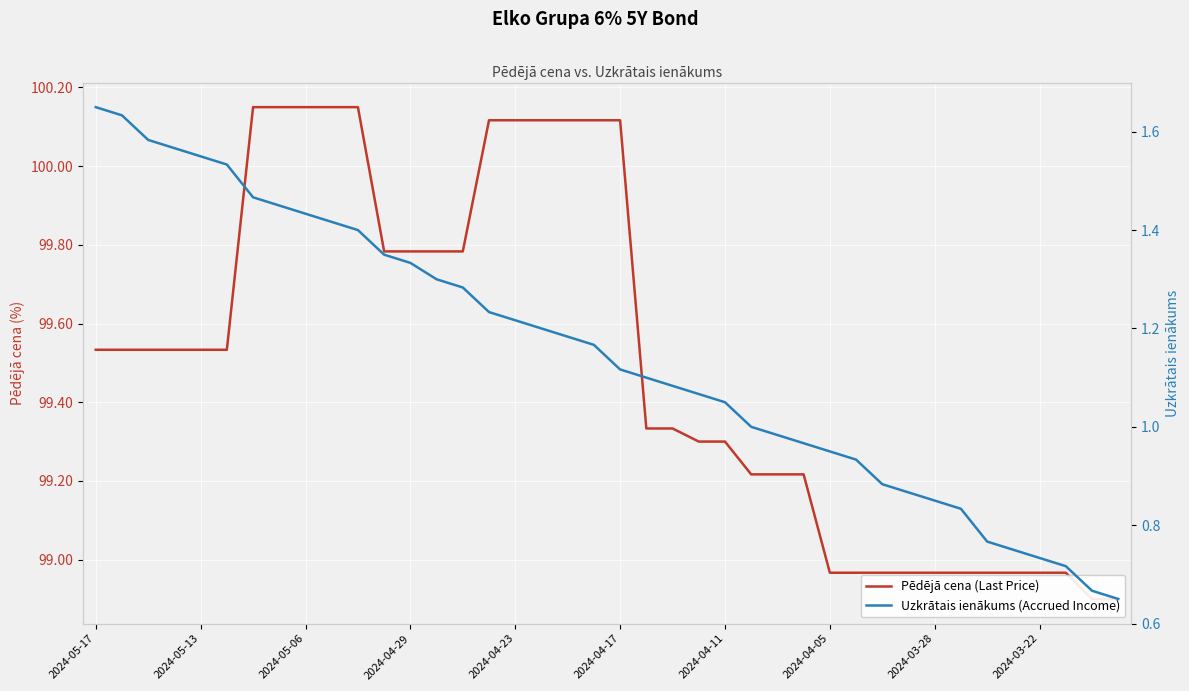

Rank the series by their average value, from highest to lowest.

Pēdējā cena (Last Price), Uzkrātais ienākums (Accrued Income)